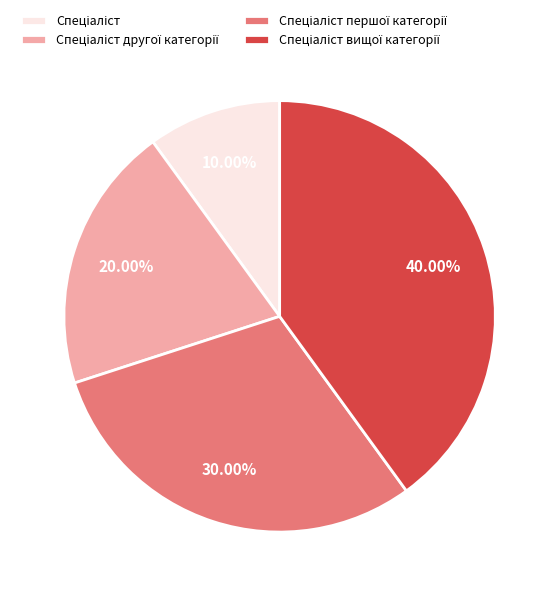

To the nearest percent, what is the difference between the largest and smallest slice percentages?

30%